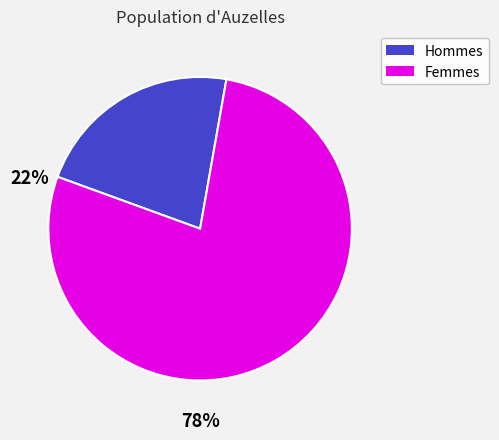

Is there any slice that represents more than half of the pie?

Yes